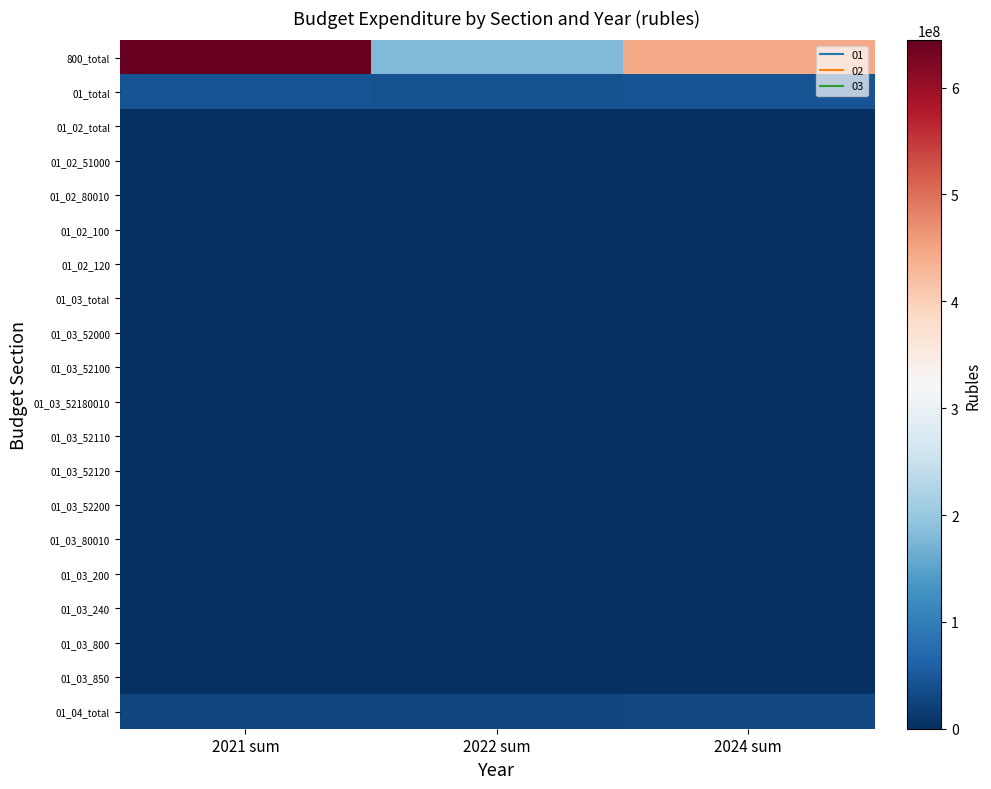

Reading right to left, list all the values displayed in this chart.

800_total: 2024 sum=443909542.9	2022 sum=180285564.1	2021 sum=644260641.5
01_total: 2024 sum=43158357.7	2022 sum=41692032.8	2021 sum=42982534.7
01_02_total: 2024 sum=2213273.0	2022 sum=2130403.0	2021 sum=1593740.0
01_02_51000: 2024 sum=2213273.0	2022 sum=2130403.0	2021 sum=1593740.0
01_02_80010: 2024 sum=2213273.0	2022 sum=2130403.0	2021 sum=1593740.0
01_02_100: 2024 sum=2213273.0	2022 sum=2130403.0	2021 sum=1593740.0
01_02_120: 2024 sum=2213273.0	2022 sum=2130403.0	2021 sum=1593740.0
01_03_total: 2024 sum=0.0	2022 sum=0.0	2021 sum=0.0
01_03_52000: 2024 sum=0.0	2022 sum=0.0	2021 sum=0.0
01_03_52100: 2024 sum=0.0	2022 sum=0.0	2021 sum=0.0
01_03_52180010: 2024 sum=0.0	2022 sum=0.0	2021 sum=0.0
01_03_52110: 2024 sum=0.0	2022 sum=0.0	2021 sum=0.0
01_03_52120: 2024 sum=0.0	2022 sum=0.0	2021 sum=0.0
01_03_52200: 2024 sum=0.0	2022 sum=0.0	2021 sum=0.0
01_03_80010: 2024 sum=0.0	2022 sum=0.0	2021 sum=0.0
01_03_200: 2024 sum=0.0	2022 sum=0.0	2021 sum=0.0
01_03_240: 2024 sum=0.0	2022 sum=0.0	2021 sum=0.0
01_03_800: 2024 sum=0.0	2022 sum=0.0	2021 sum=0.0
01_03_850: 2024 sum=0.0	2022 sum=0.0	2021 sum=0.0
01_04_total: 2024 sum=30375124.9	2022 sum=29282321.8	2021 sum=28505049.5